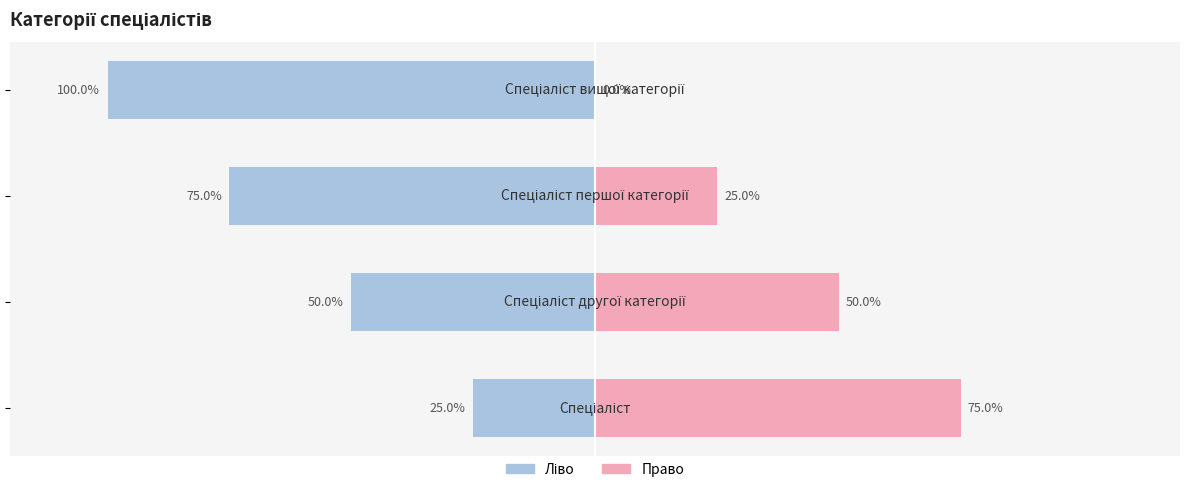

Reading left to right, list all the values displayed in this chart.

Ідентифікатор (ліво): 0=-25	1=-50	2=-75	3=-100
Ідентифікатор (право): 0=75	1=50	2=25	3=0